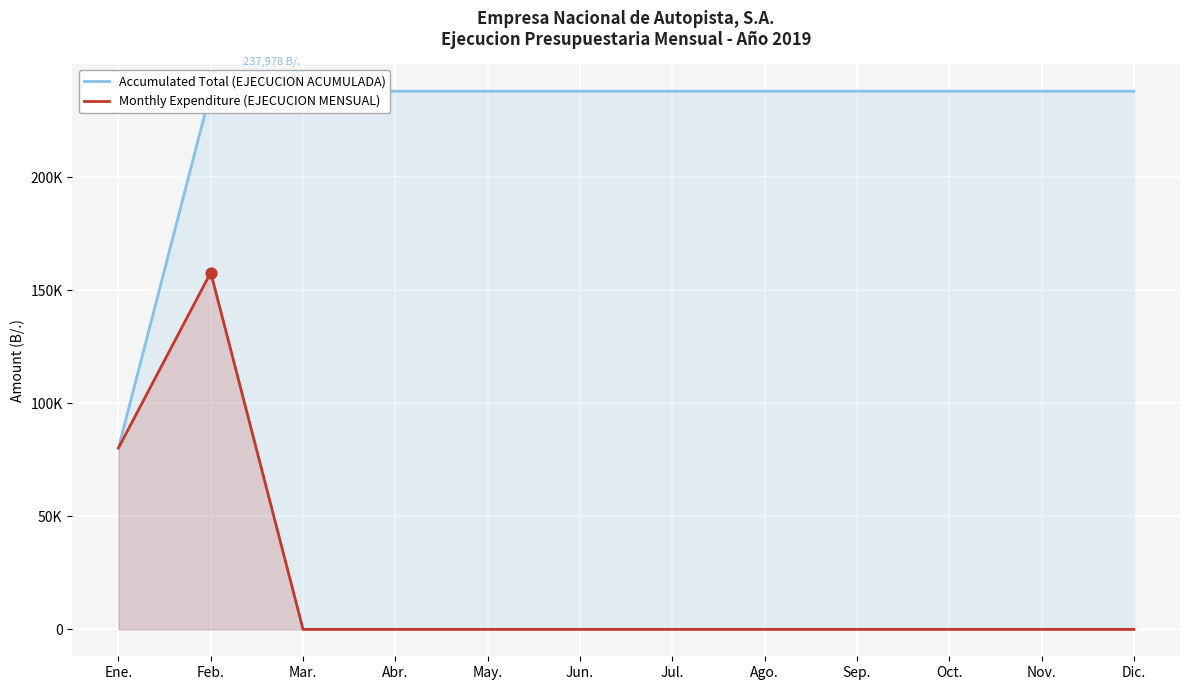

Which series reaches the maximum Y coordinate?

Accumulated Total (EJECUCION ACUMULADA)